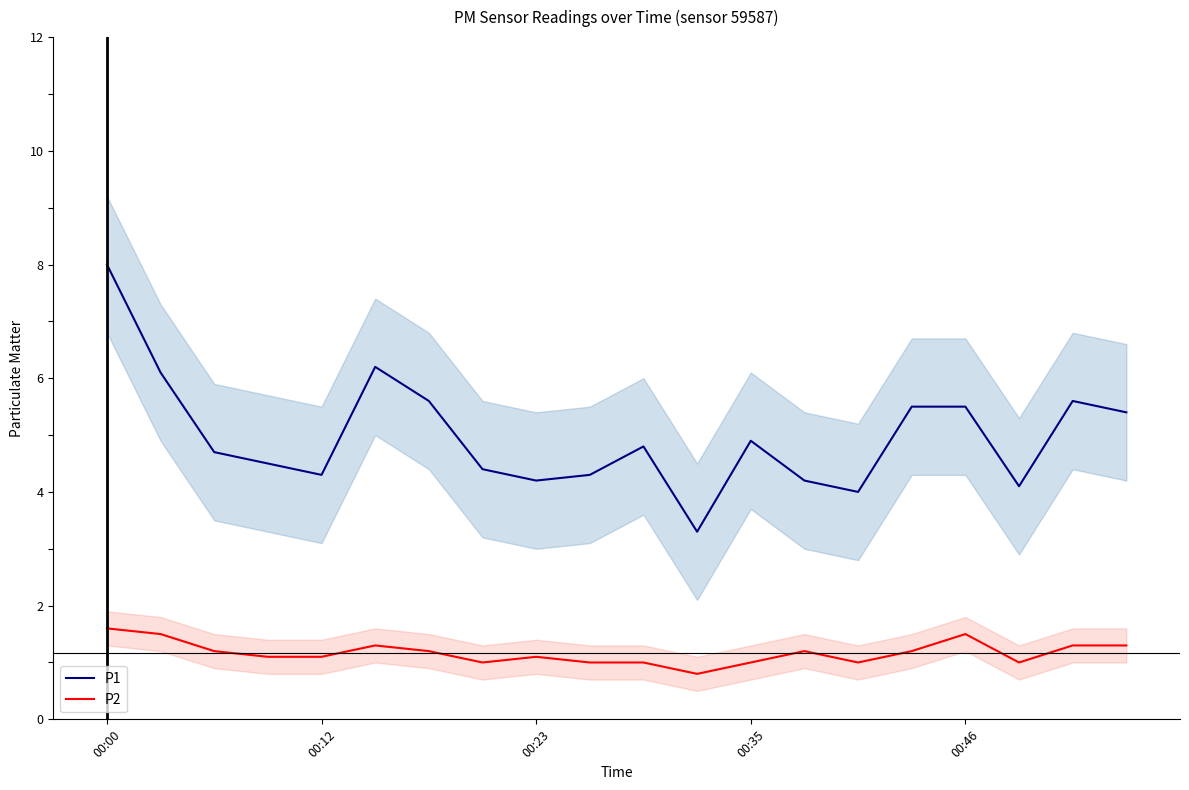

Which series has the largest range (max minus min)?

P1